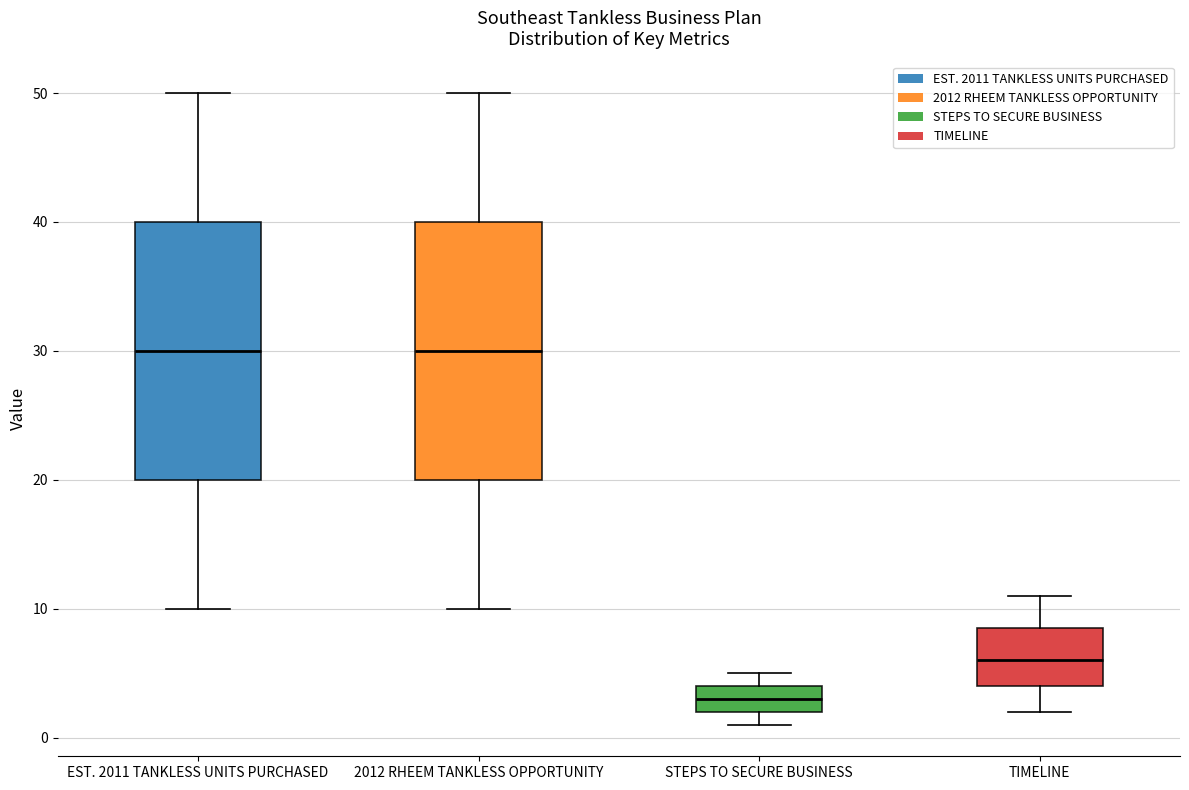

Where is the lower edge of the box for STEPS TO SECURE BUSINESS on the y-axis? The values are not printed on the chart, so give them approximately, as read against the axis.

2